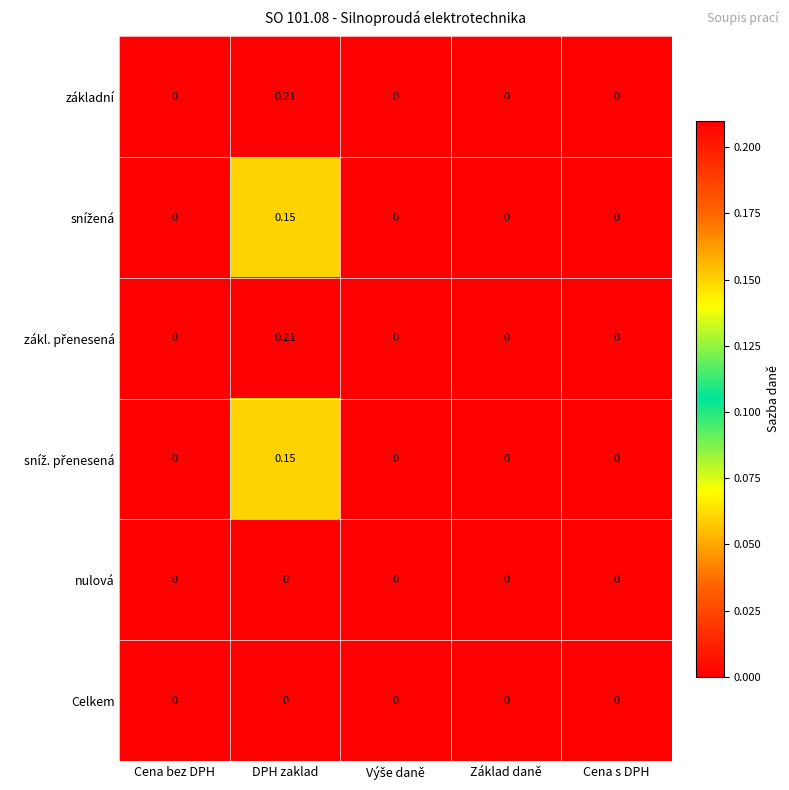

At which category is the sum across all series the highest?

DPH zaklad